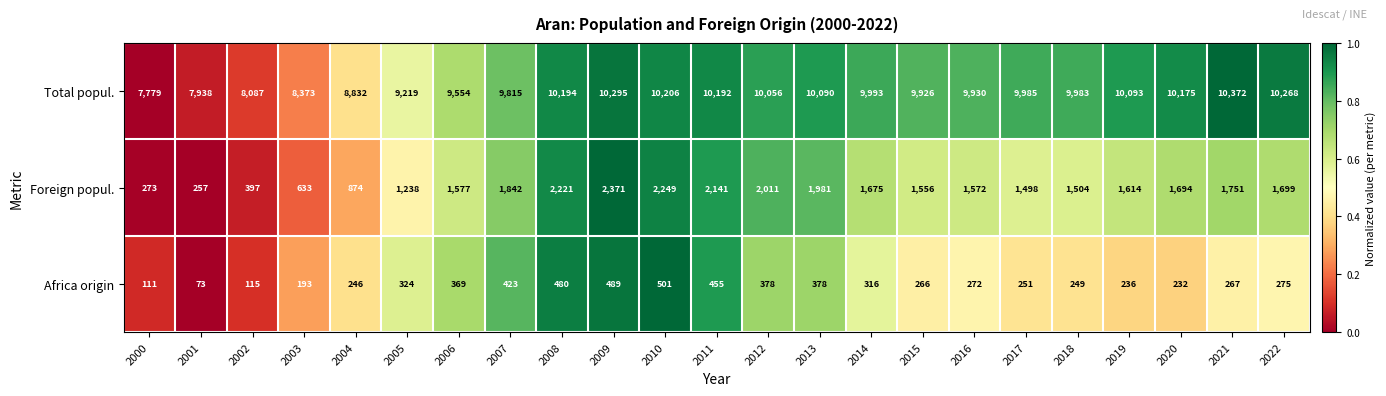

What is the total value across all series at 2010?

12956